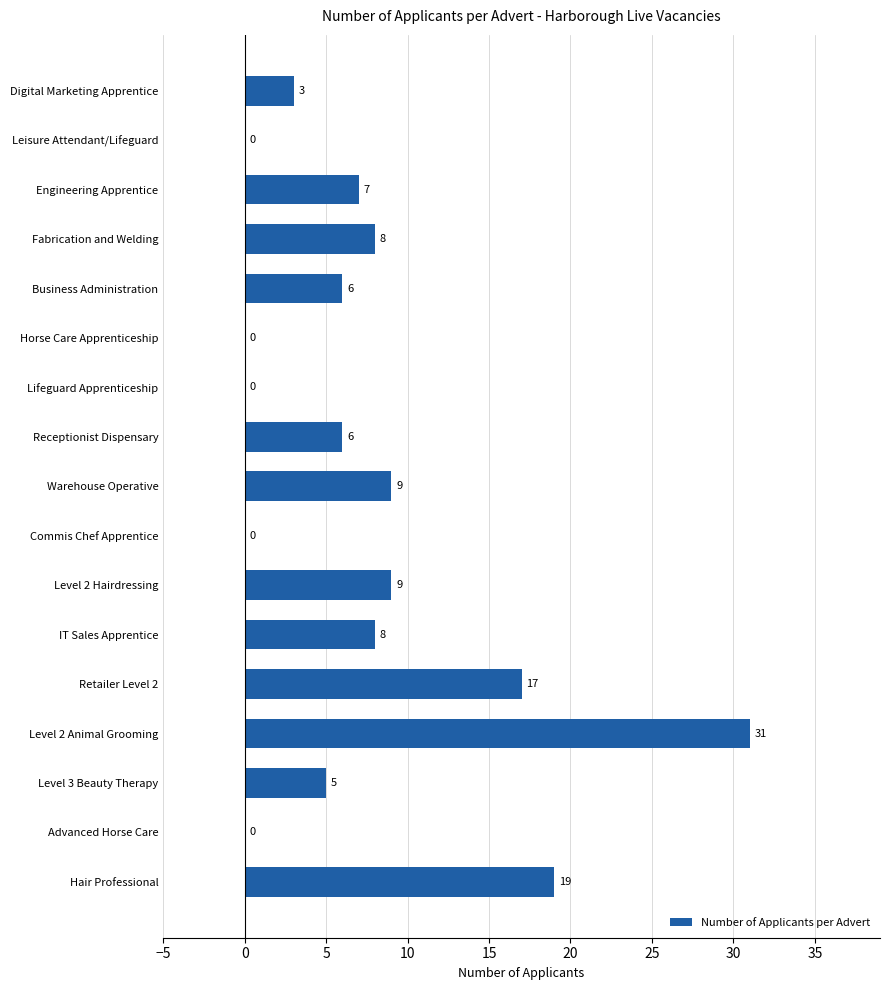

What is the change in value from Commis Chef Apprentice to Level 3 Beauty Therapy?

+5